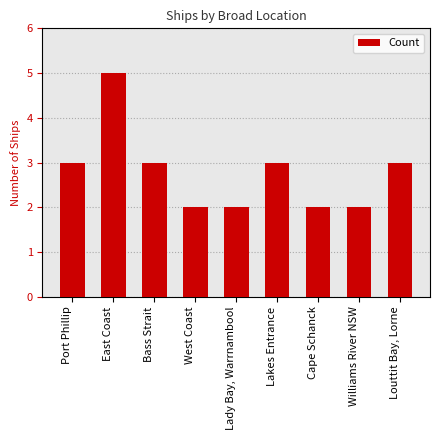

Read the value at Port Phillip.

3